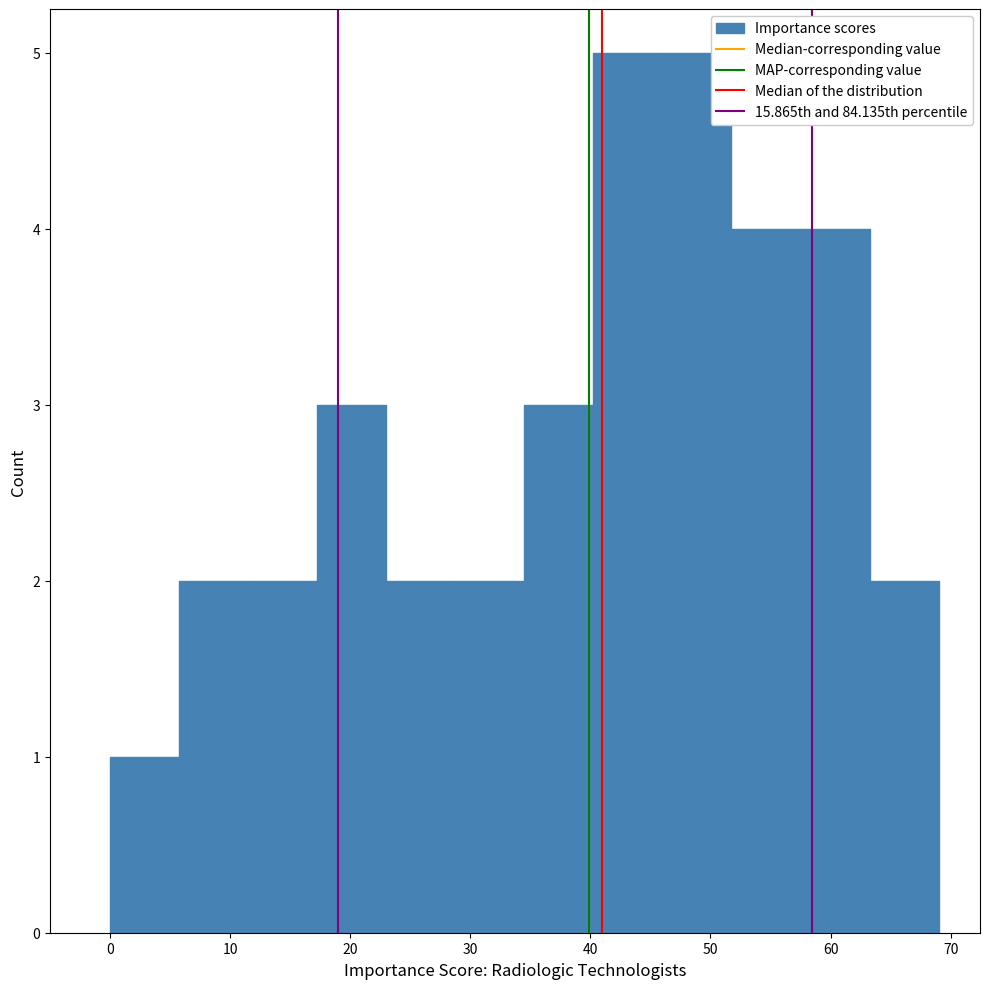

Reading left to right, transcribe this chart: for each bar, give the range it covers on the x-axis and its height. Neither the bar edges nor the heights are printed on the chart, so give them approximately, as read against the axes.

0 to 6: 1
6 to 12: 2
12 to 17: 2
17 to 23: 3
23 to 29: 2
29 to 35: 2
35 to 40: 3
40 to 46: 5
46 to 52: 5
52 to 58: 4
58 to 63: 4
63 to 69: 2